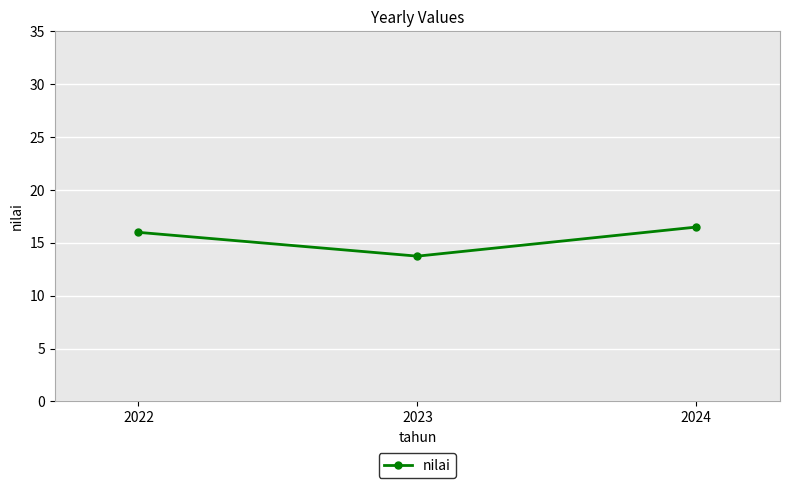

Approximately how many times larger is the value at 2022 compared to 2023?

1.2